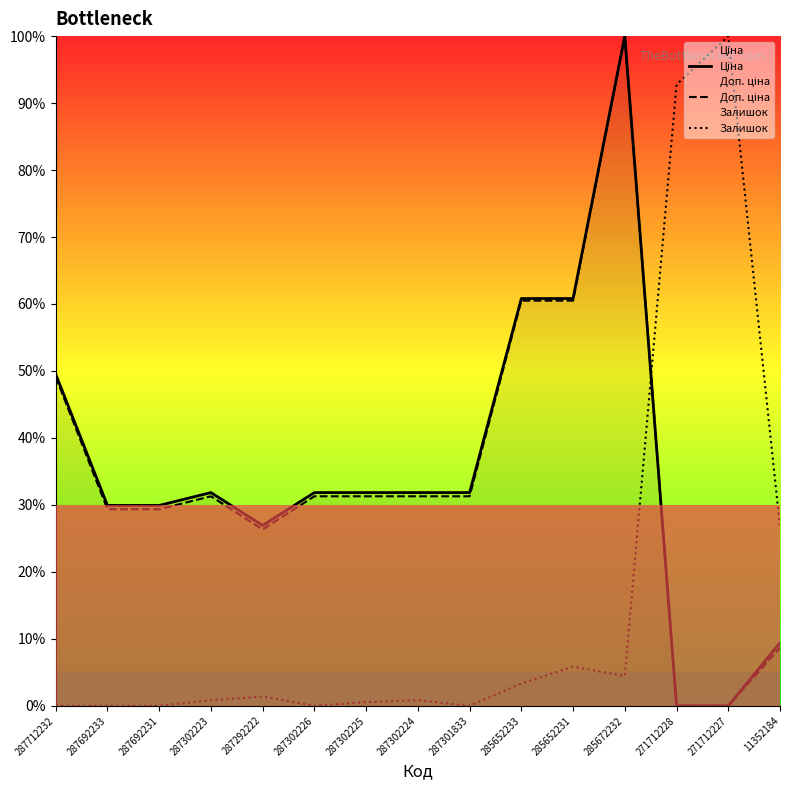

What is the spread (max minus min) of values at 287302226?

31.8